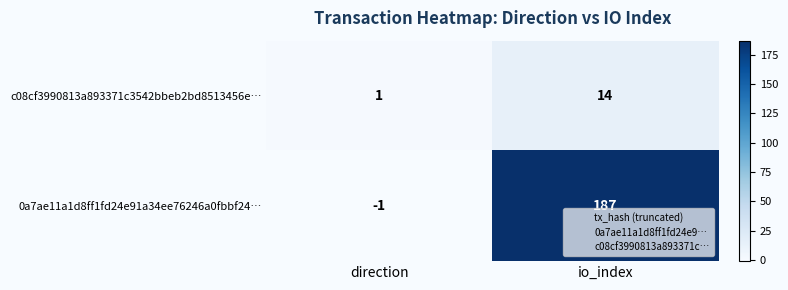

How many negative values does the 0a7ae11a1d8ff1fd24e91a34ee76246a0fbbf24… series have?

1